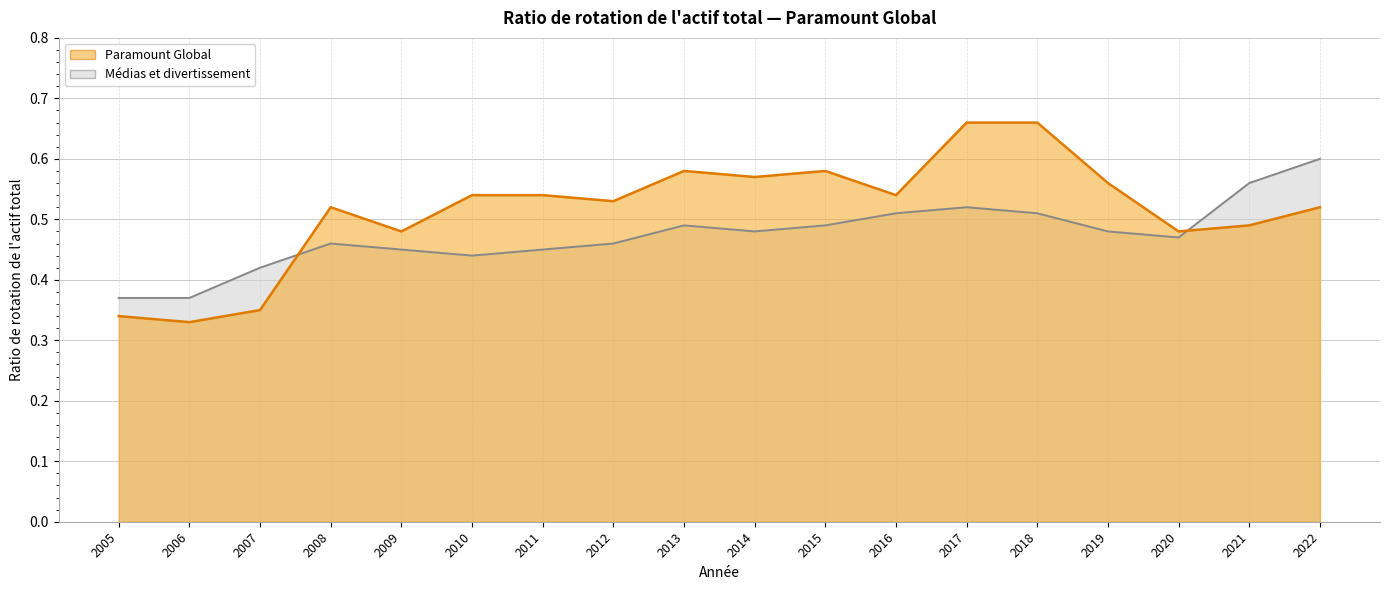

Which label corresponds to the smallest value in the chart?

2006